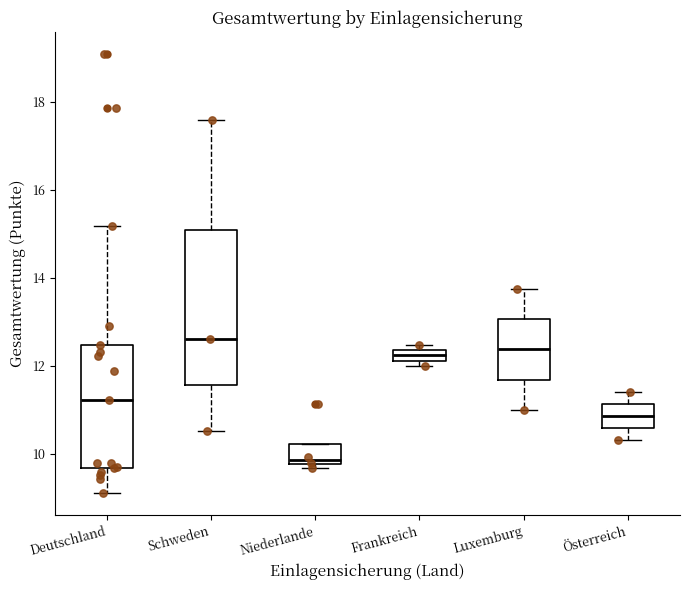

Comparing the boxes themselves (not the whiskers), which one is the tallest?

Schweden